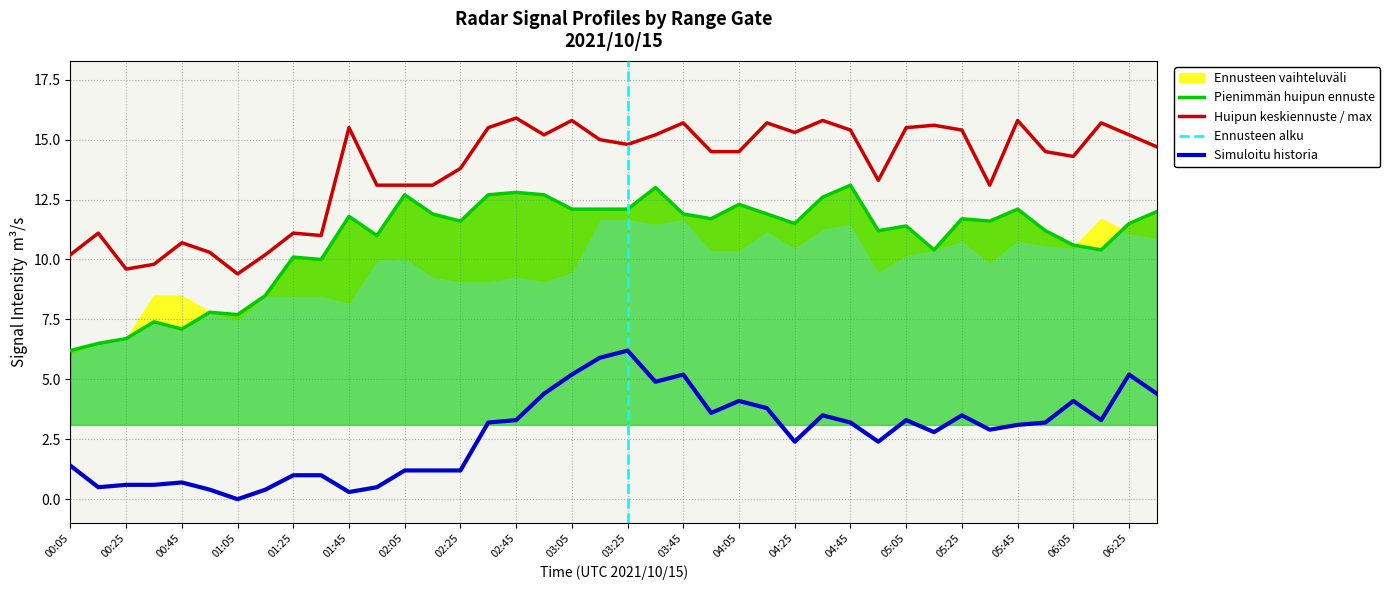

Which series has the largest range (max minus min)?

6.727